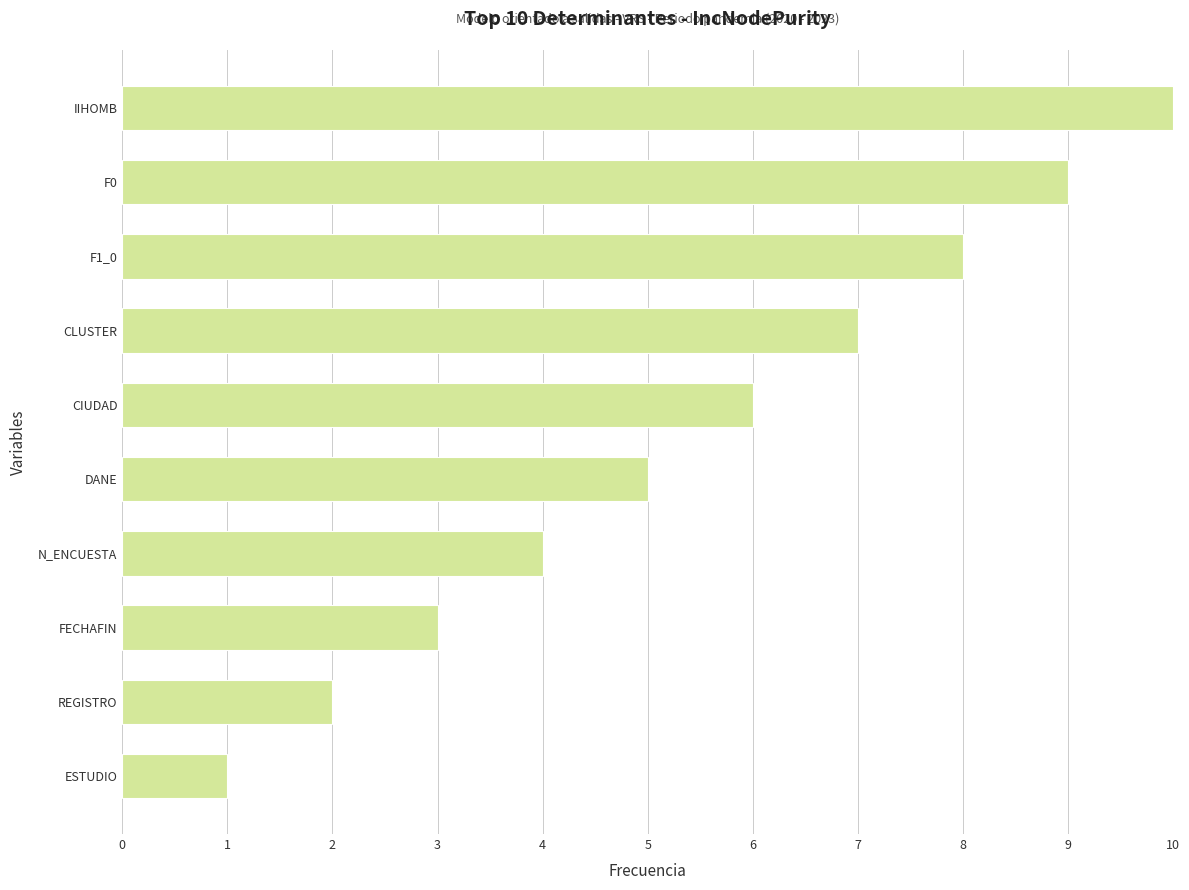

Is it true that the value at IIHOMB is 10?

True